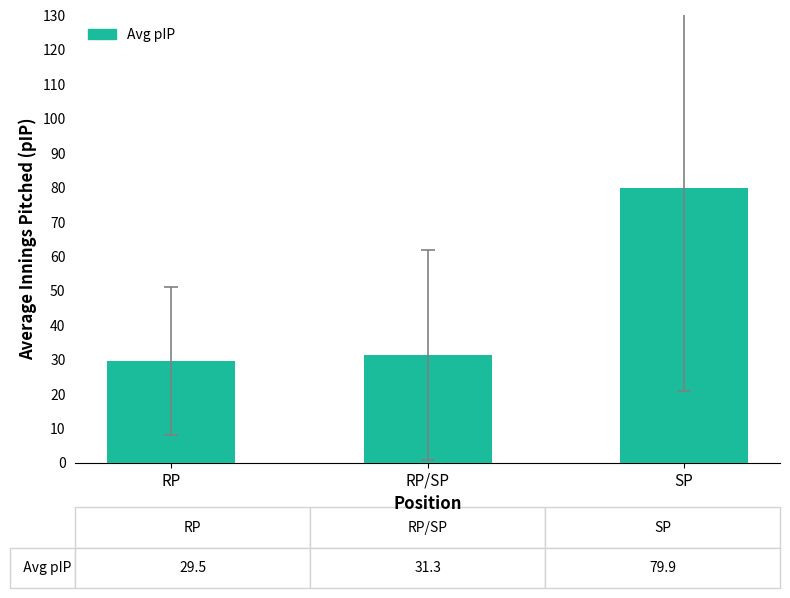

How many data points does each series have?

3